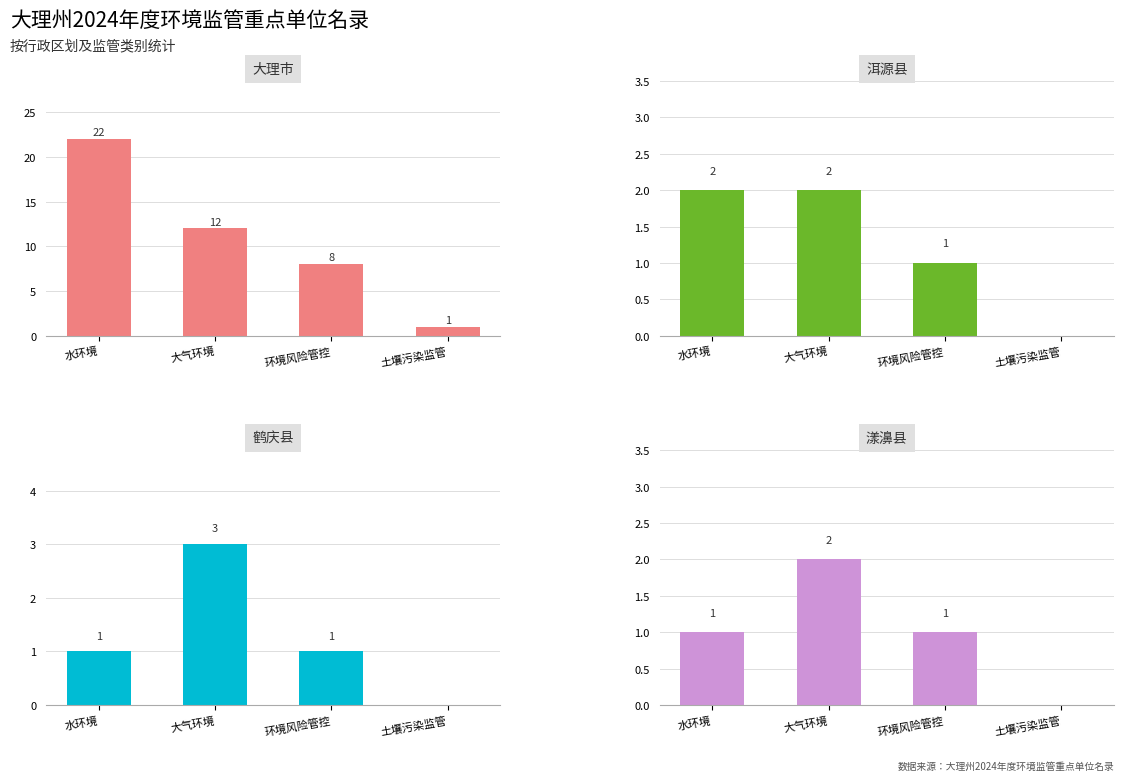

Which category has the highest value across all series?

水环境